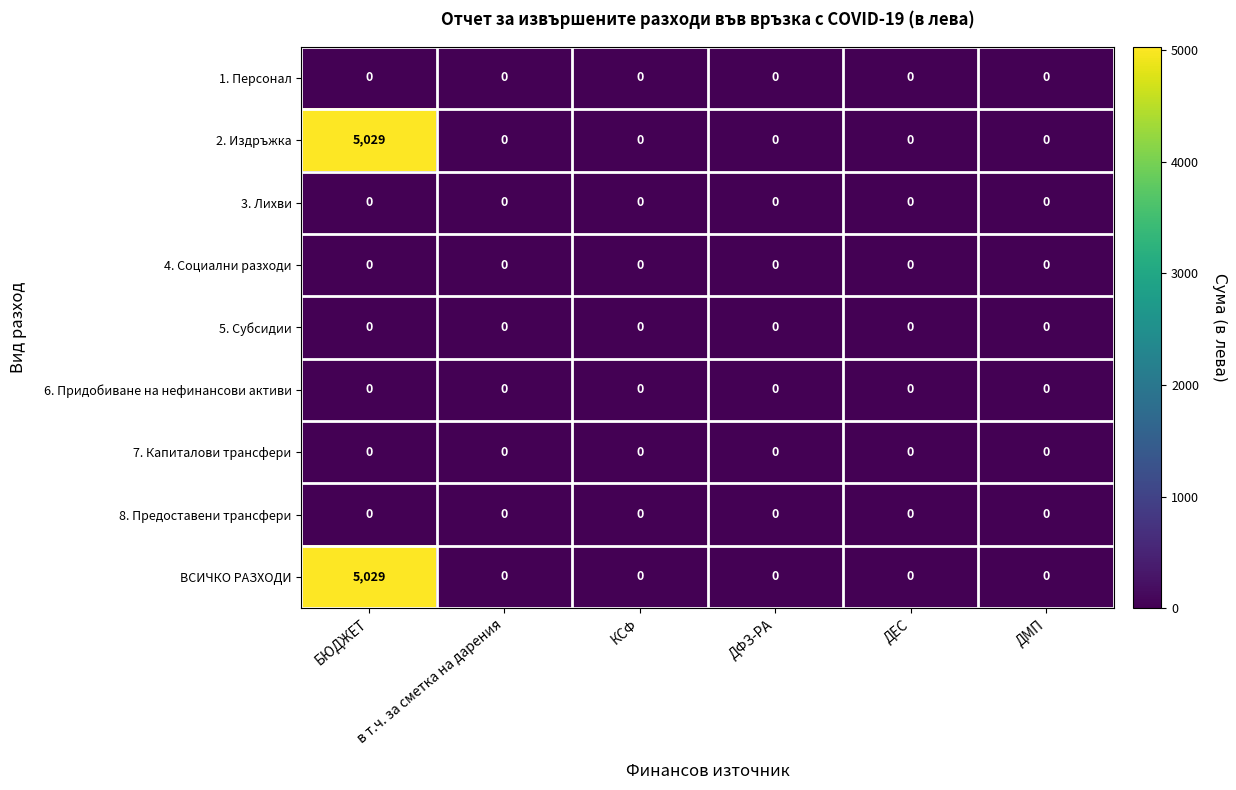

What is the sum of all 2. Издръжка values?

5029